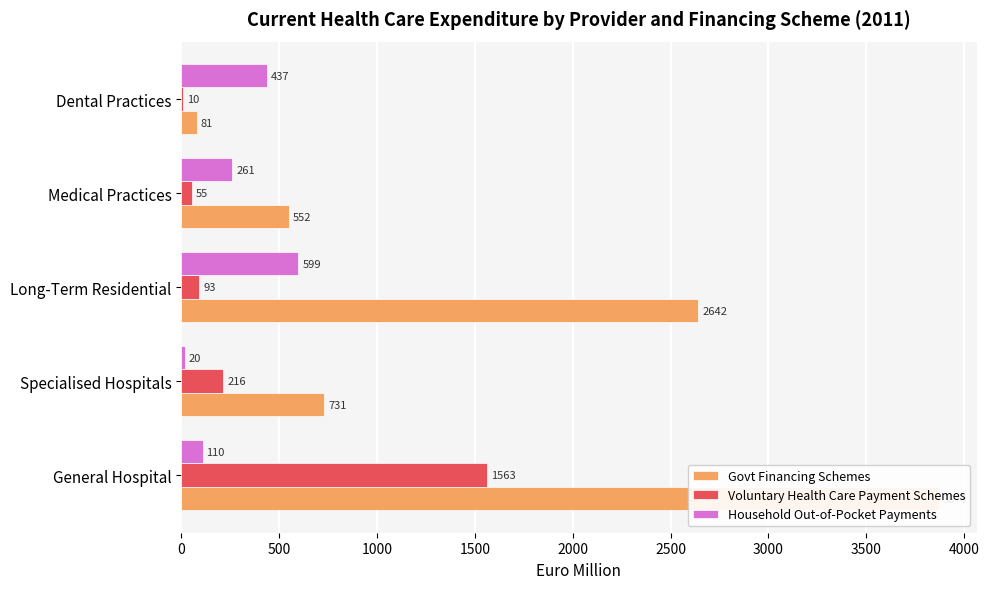

Reading left to right, what are all the values shown in this chart?

Govt Financing Schemes: 3870	731	2642	552	81
Voluntary Health Care Payment Schemes: 1563	216	93	55	10
Household Out-of-Pocket Payments: 110	20	599	261	437